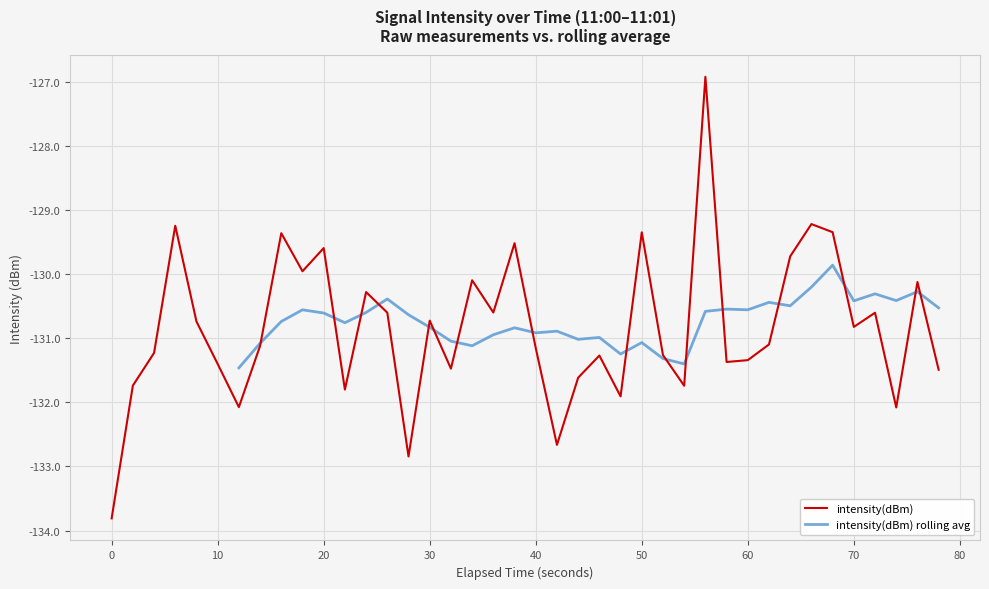

Count the number of categories in the chart.

40